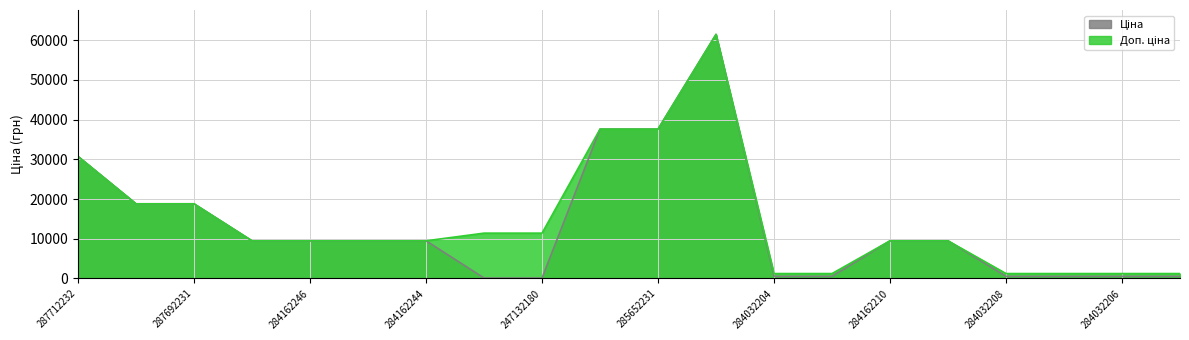

How many data points in Ціна are above 9480?

12